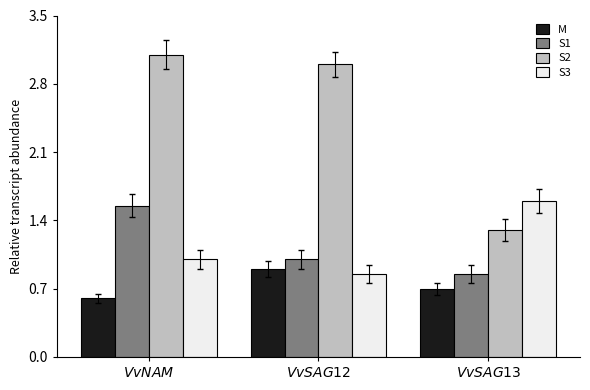

What is the average value of the S2 series?

2.5